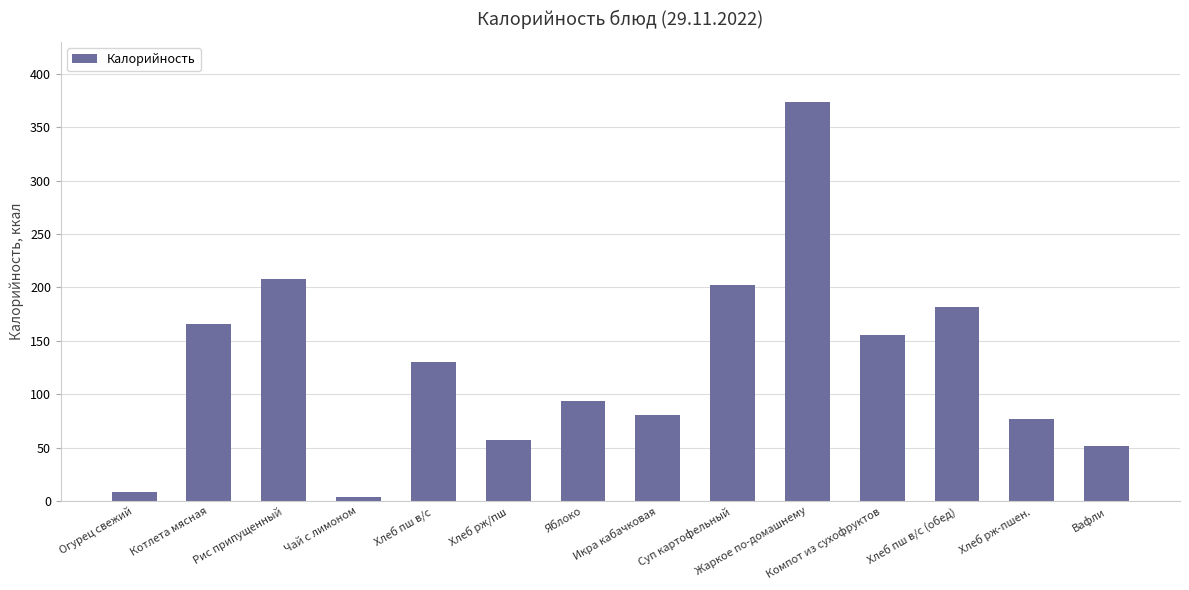

How many series are shown in this chart?

1